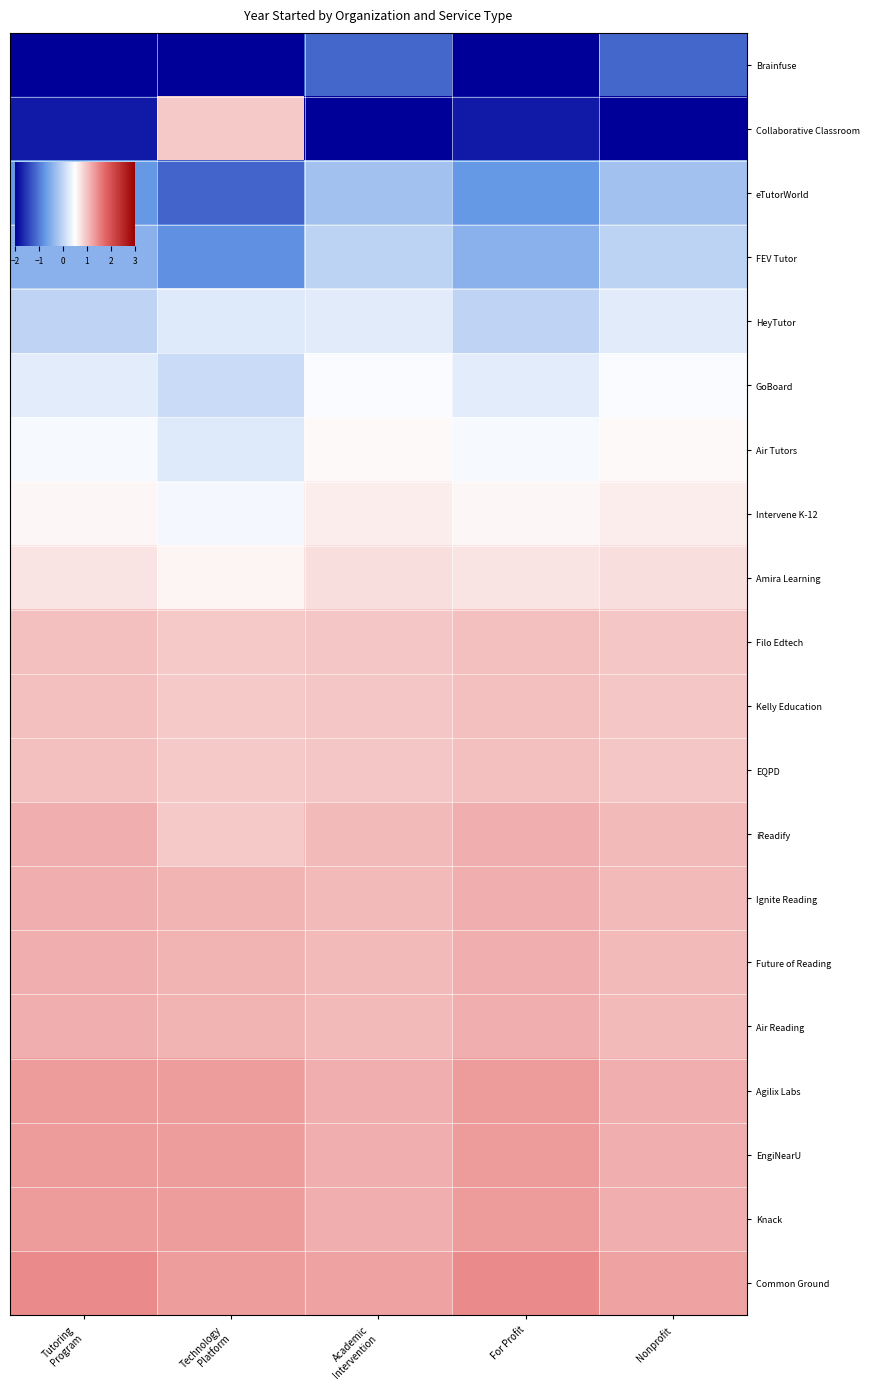

Which series has the largest range (max minus min)?

Collaborative Classroom